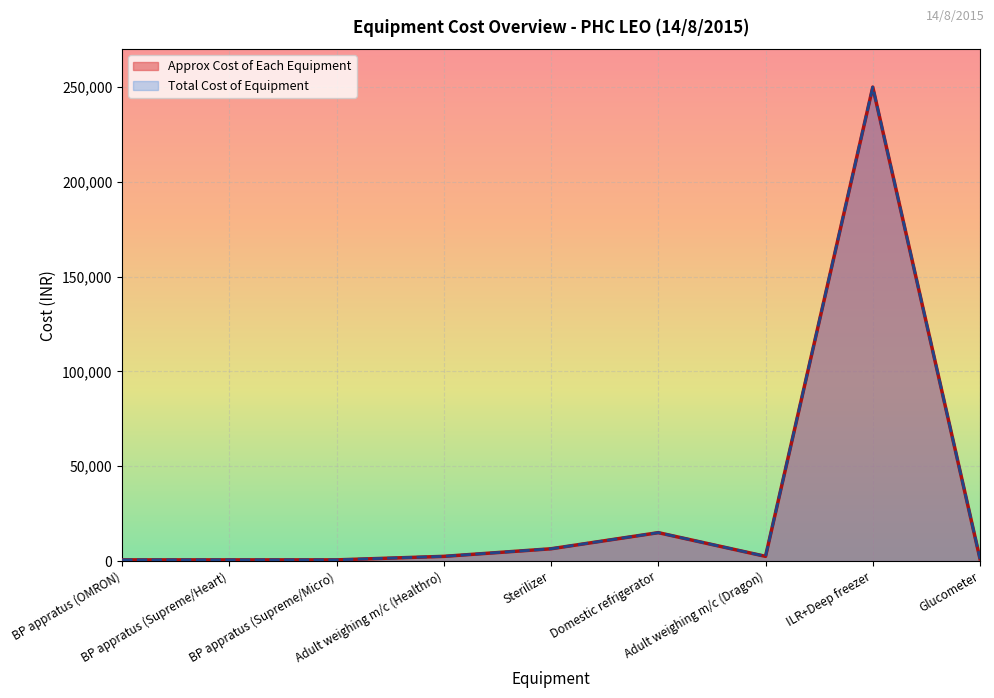

True or false: Approx Cost of Each Equipment has more than 0 points higher than both neighbors.

True